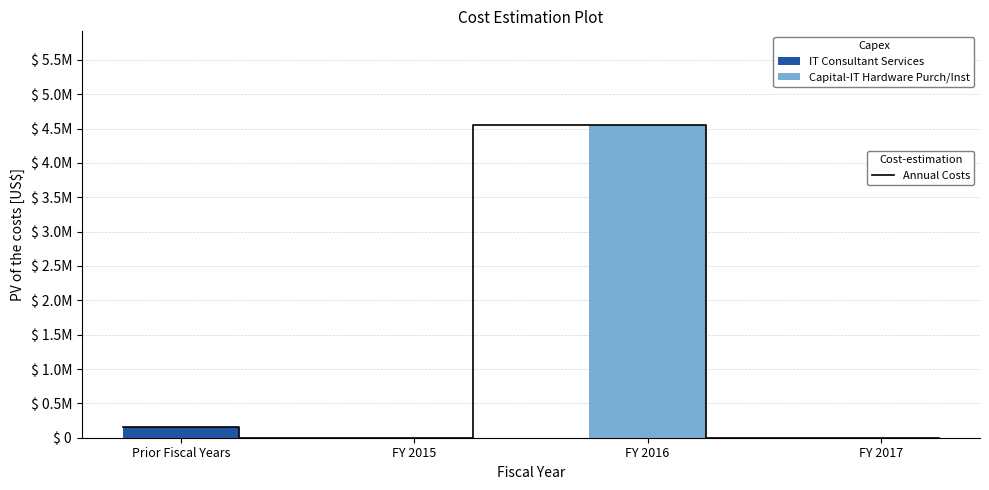

Which has a higher value, FY 2015 or FY 2017?

FY 2015